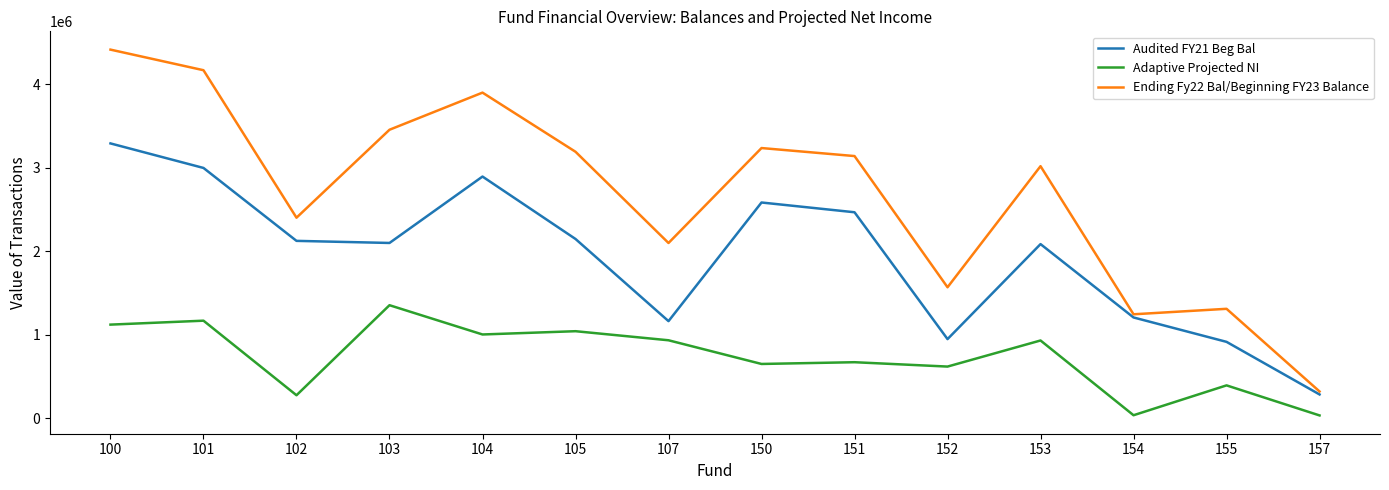

Which series changed the most between 151 and 155?

Ending Fy22 Bal/Beginning FY23 Balance